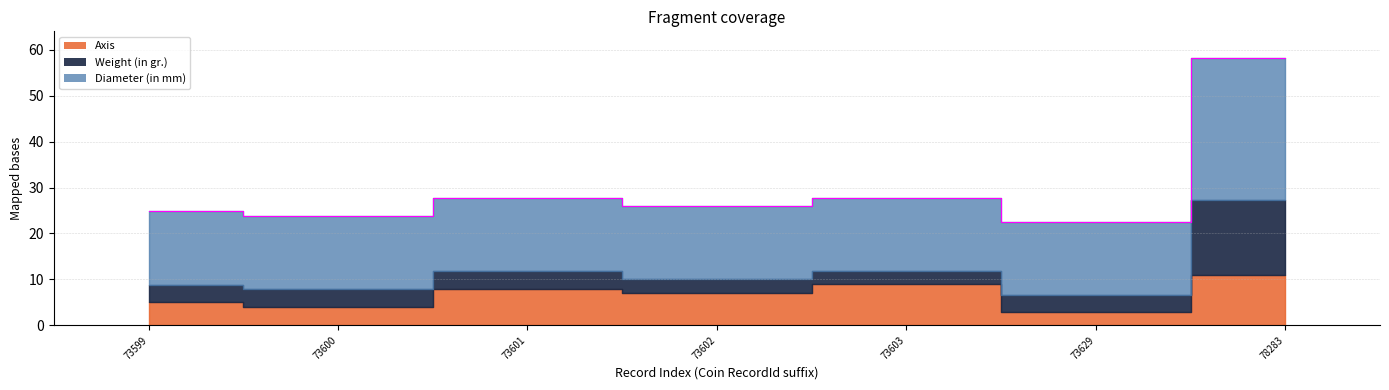

True or false: Weight (in gr.) and Diameter (in mm) intersect in this chart.

False